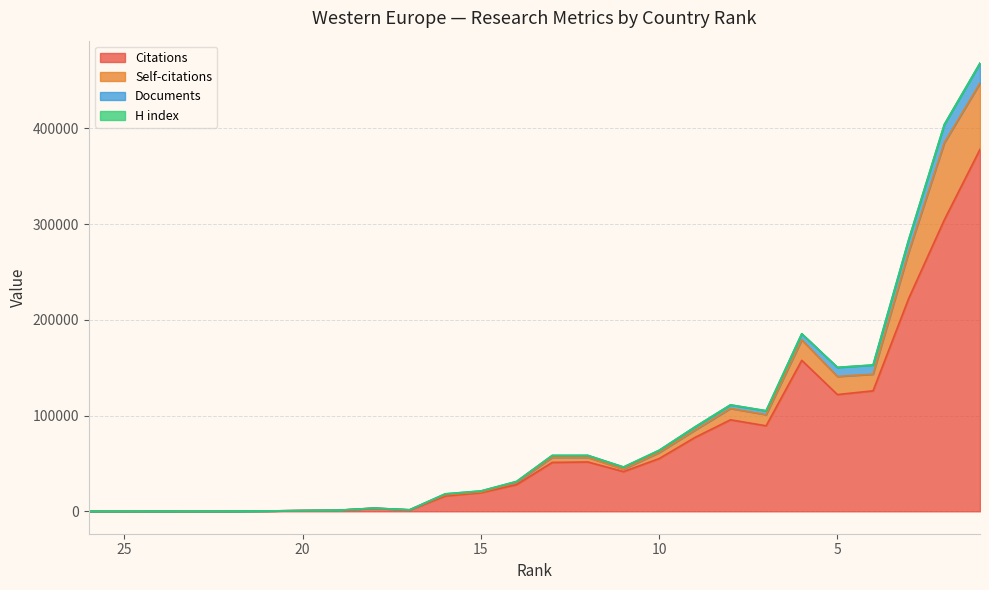

What value does the Citations series have at 14, to the nearest 10?

27840